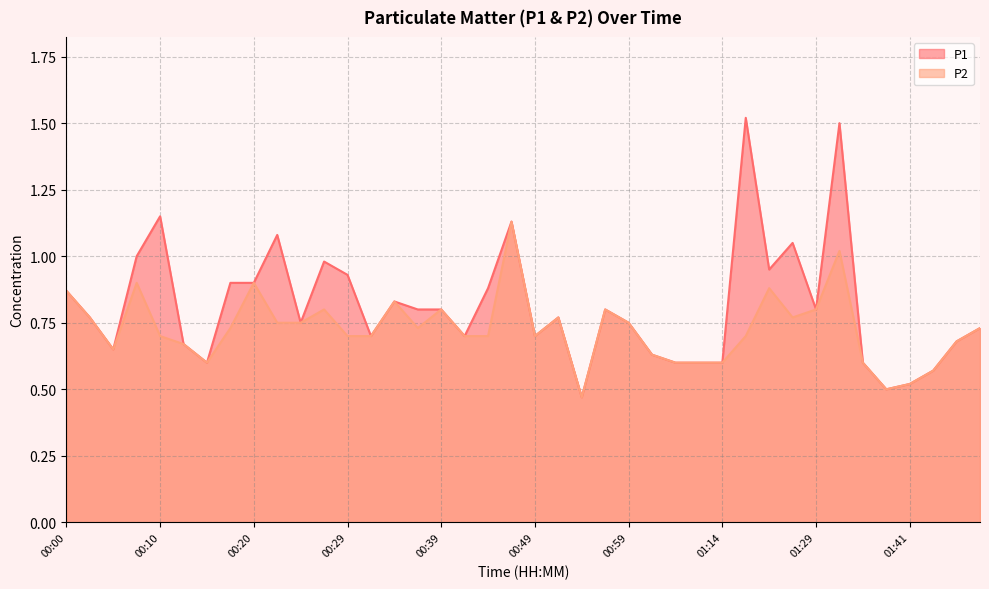

At which label does P1 reach its minimum?

00:54